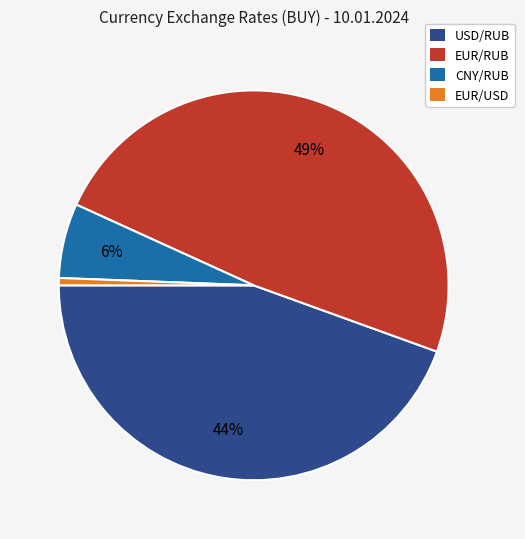

Which has a higher value, USD/RUB or CNY/RUB?

USD/RUB